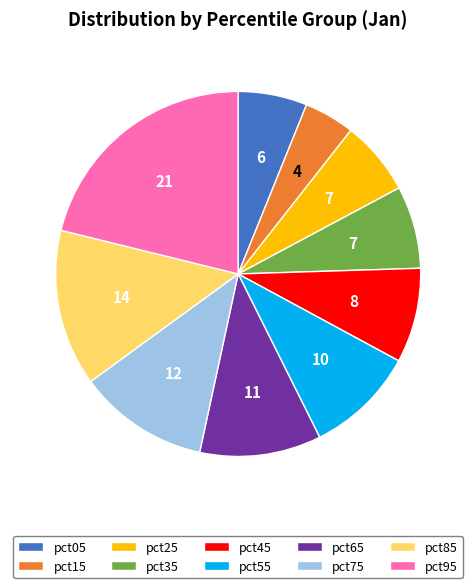

True or false: pct05 accounts for 6% of the total.

True